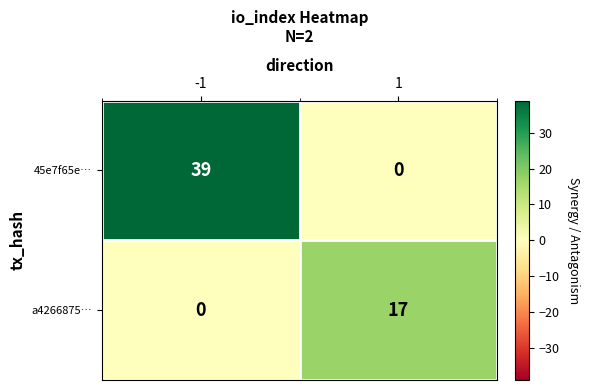

Is the value of a4266875… at 1 greater than the value of 45e7f65e… at 1?

Yes